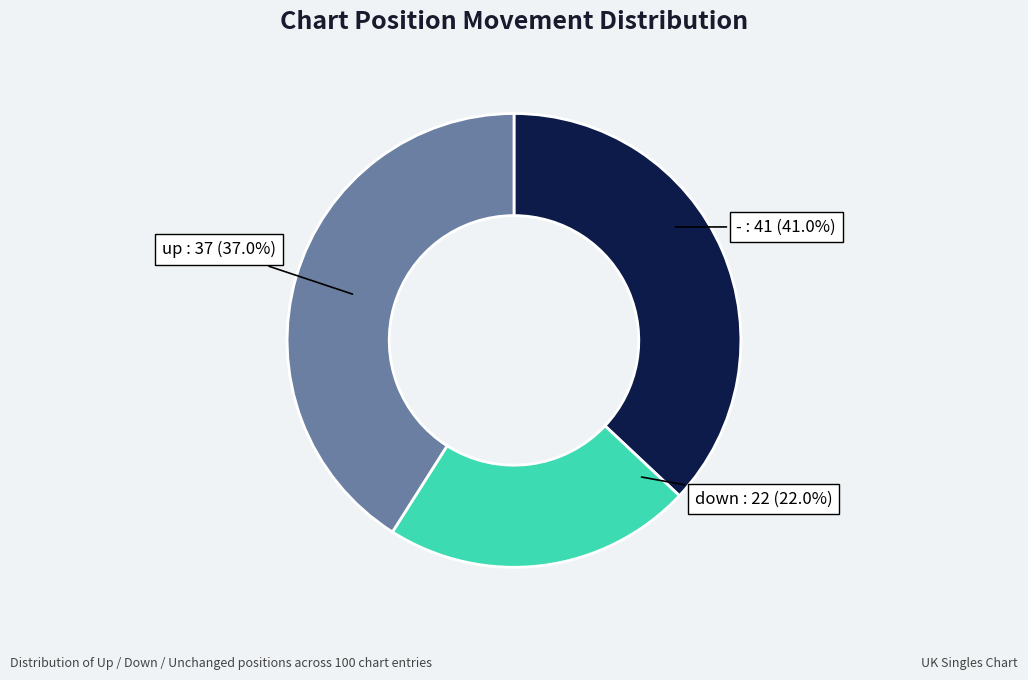

To the nearest percent, what is the difference between the largest and smallest slice percentages?

19%